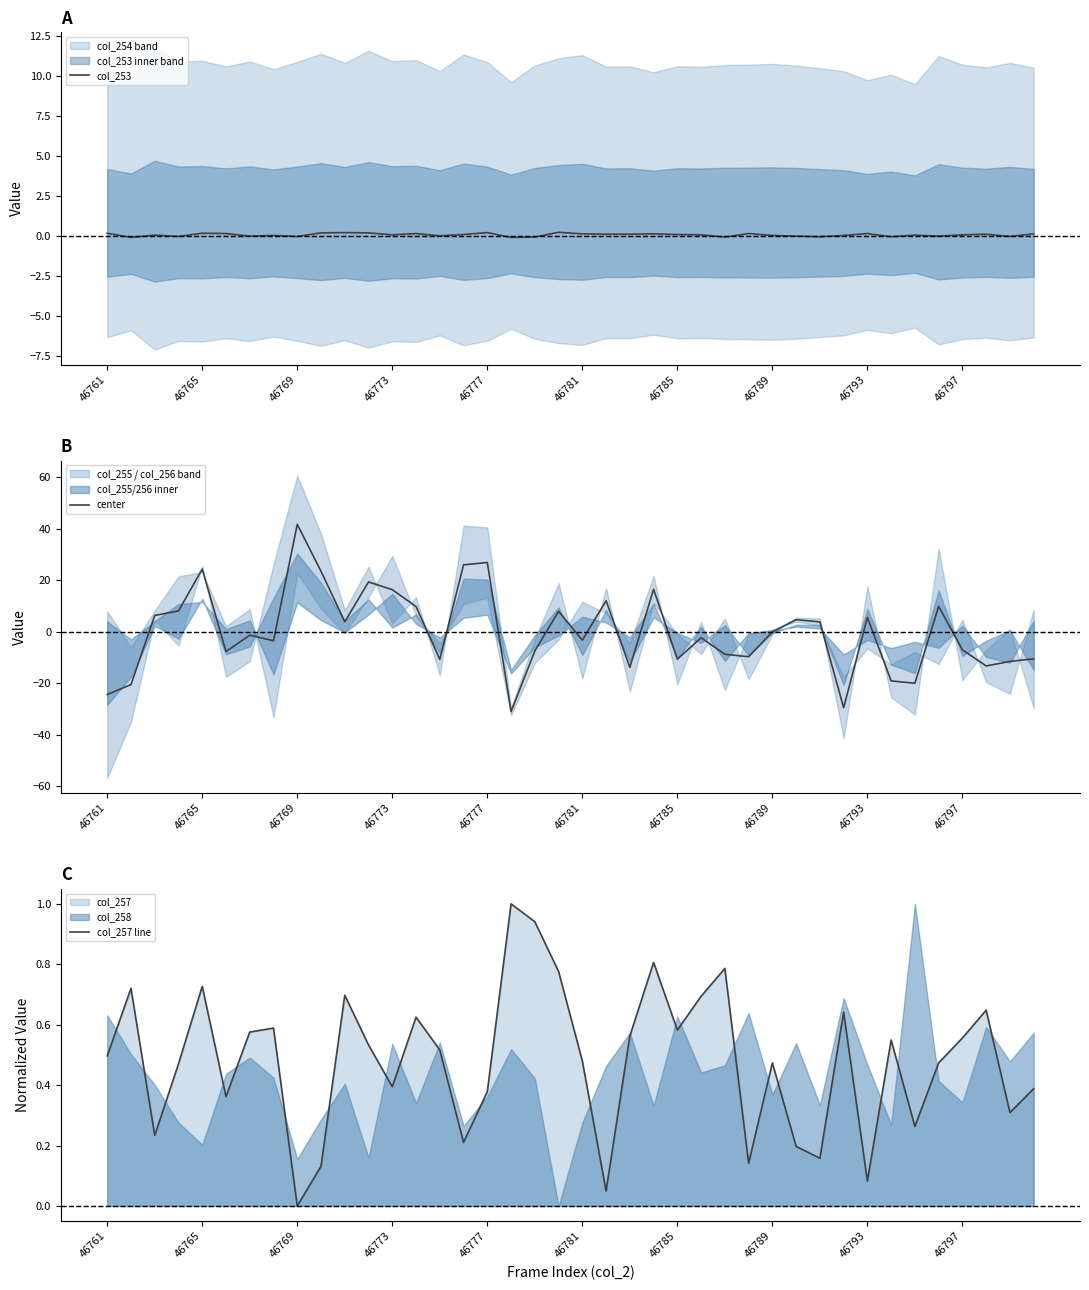

Which series has the largest total across all categories?

col_257 line